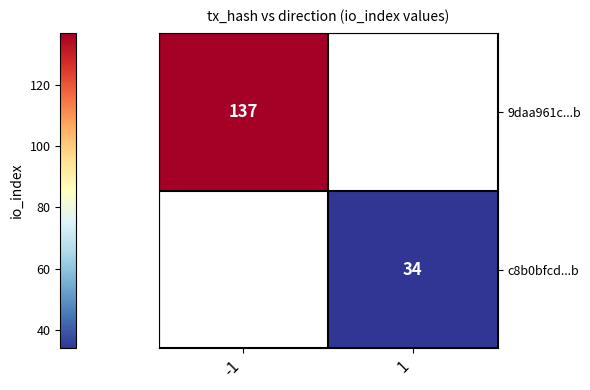

At which category does the chart reach its minimum across all series?

1